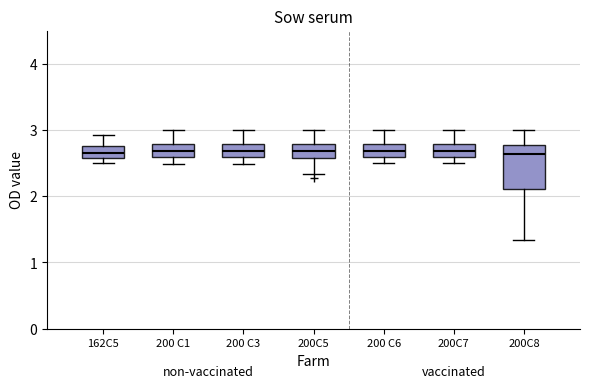

Reading left to right, transcribe this box plot: for each box, give where its median line is, the range the box spans, and where its two whiskers end, as read against the y-axis. The values are not printed on the chart, so give them approximately, as read against the axis.

162C5: median 2.7, box 2.6 to 2.8, whiskers 2.5 to 2.9
200 C1: median 2.7, box 2.6 to 2.8, whiskers 2.5 to 3.0
200 C3: median 2.7, box 2.6 to 2.8, whiskers 2.5 to 3.0
200C5: median 2.7, box 2.6 to 2.8, whiskers 2.3 to 3.0
200 C6: median 2.7, box 2.6 to 2.8, whiskers 2.5 to 3.0
200C7: median 2.7, box 2.6 to 2.8, whiskers 2.5 to 3.0
200C8: median 2.6, box 2.1 to 2.8, whiskers 1.3 to 3.0